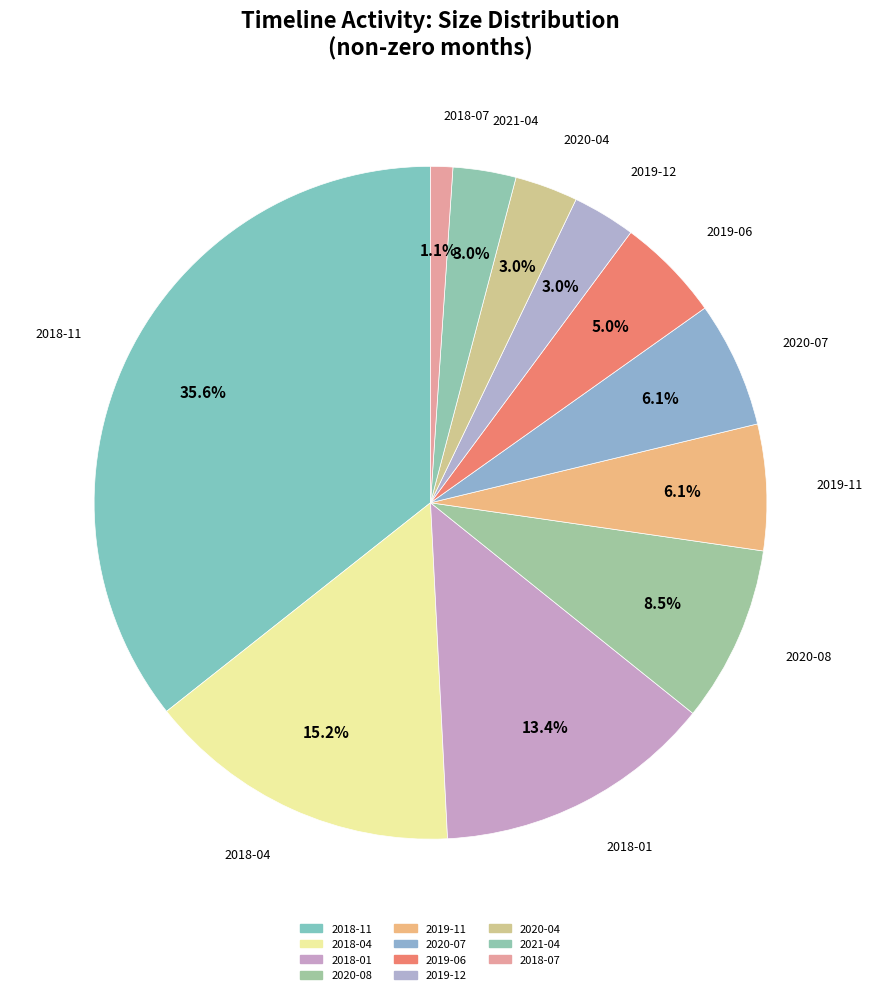

What is the smallest slice in the pie chart?

2018-07